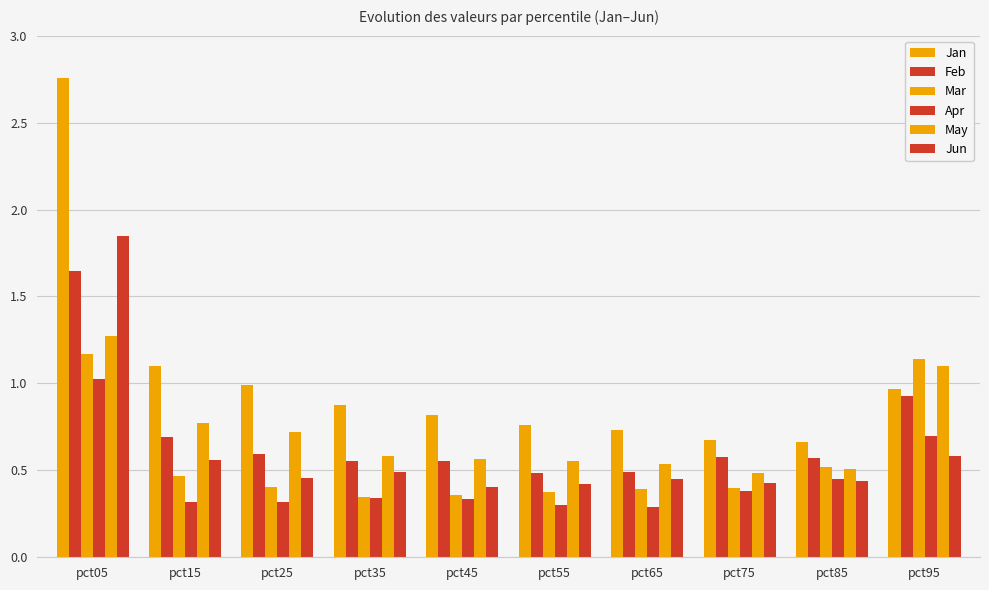

What is the difference between the Mar values at pct15 and pct65?

0.1